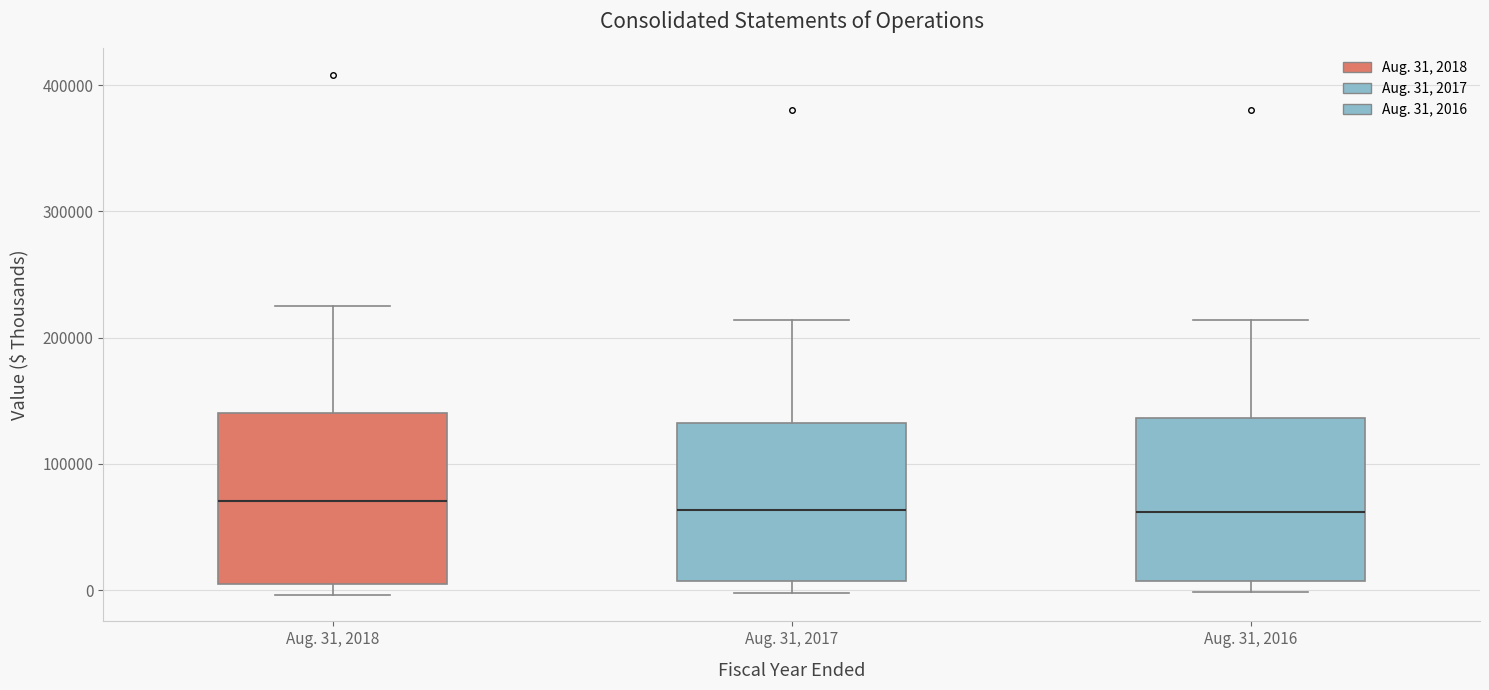

Where is the lower edge of the box for Aug. 31, 2018 on the y-axis? The values are not printed on the chart, so give them approximately, as read against the axis.

0